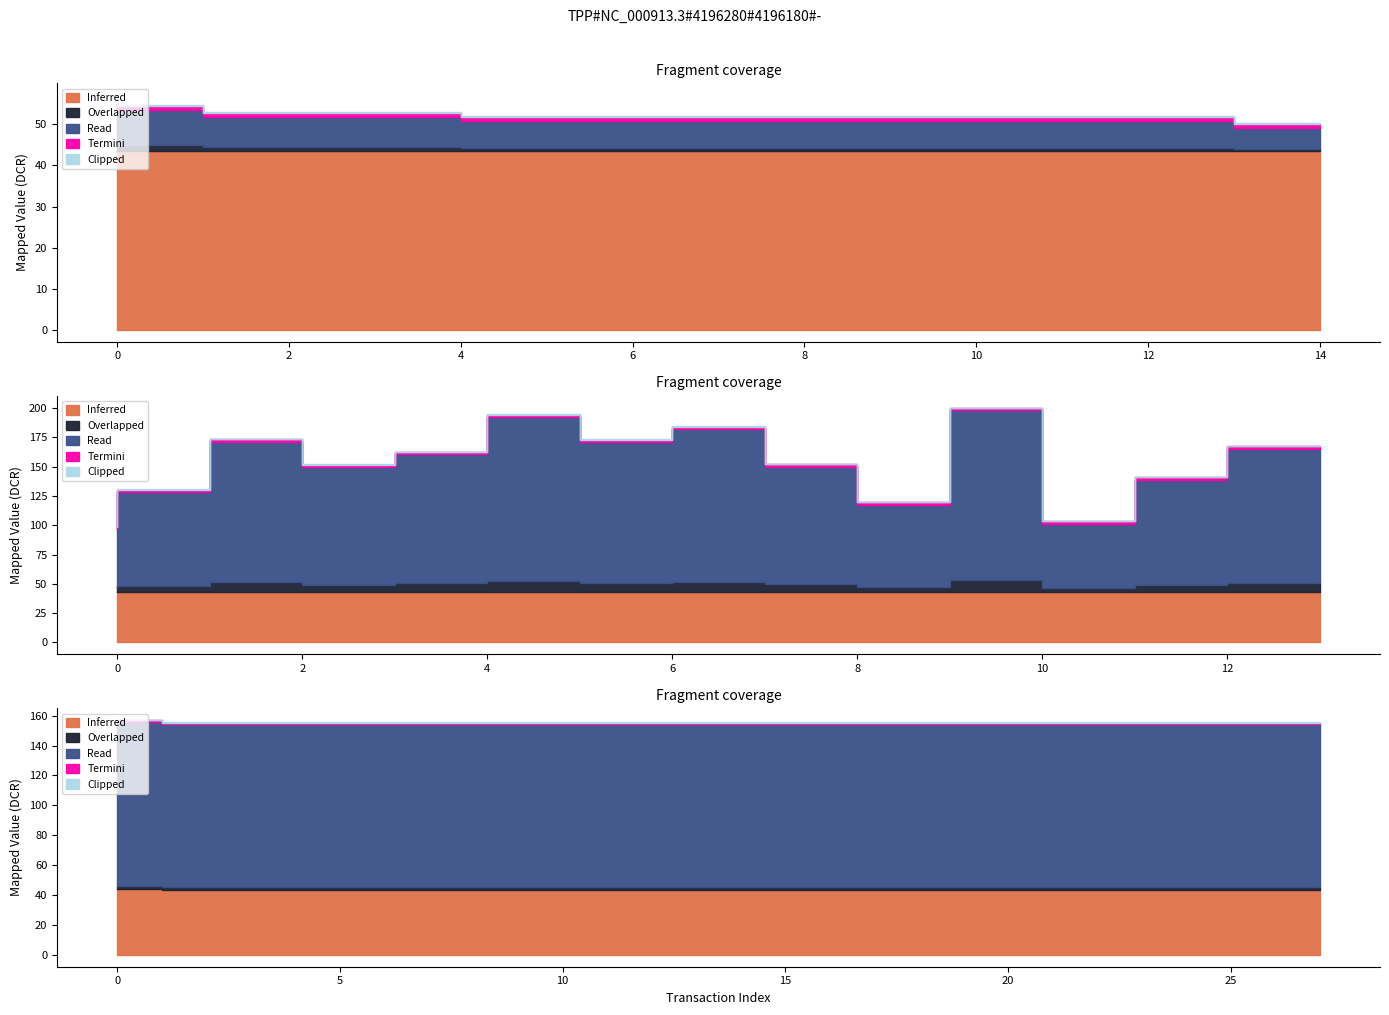

True or false: Inferred and Termini cross at least once.

False